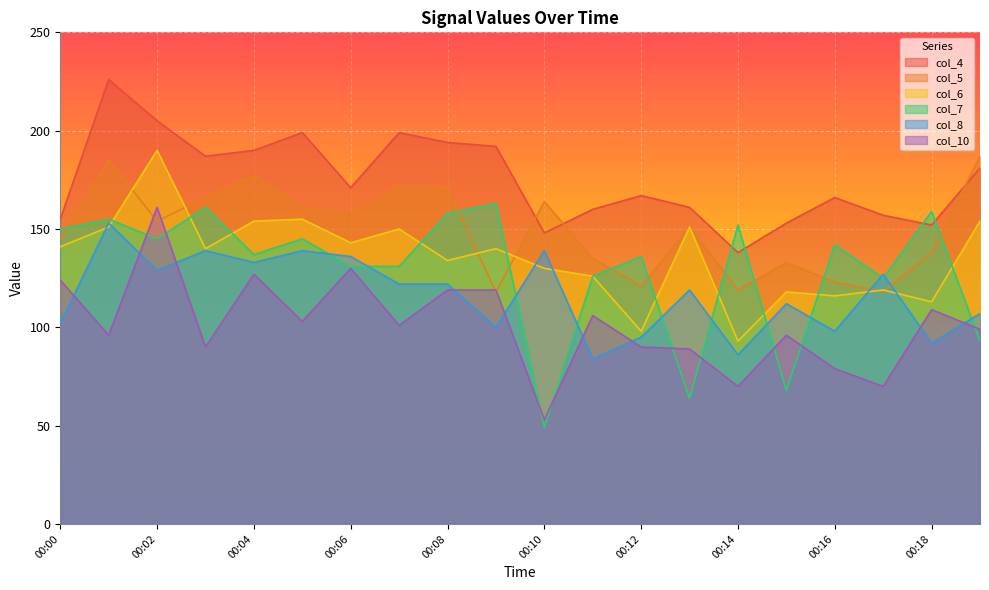

What value does the col_4 series have at 00:00?

155